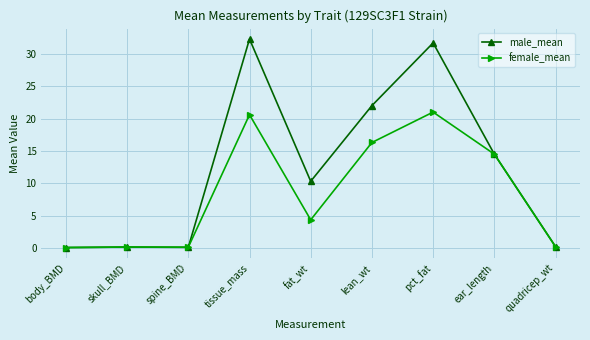

Count the number of categories in the chart.

9